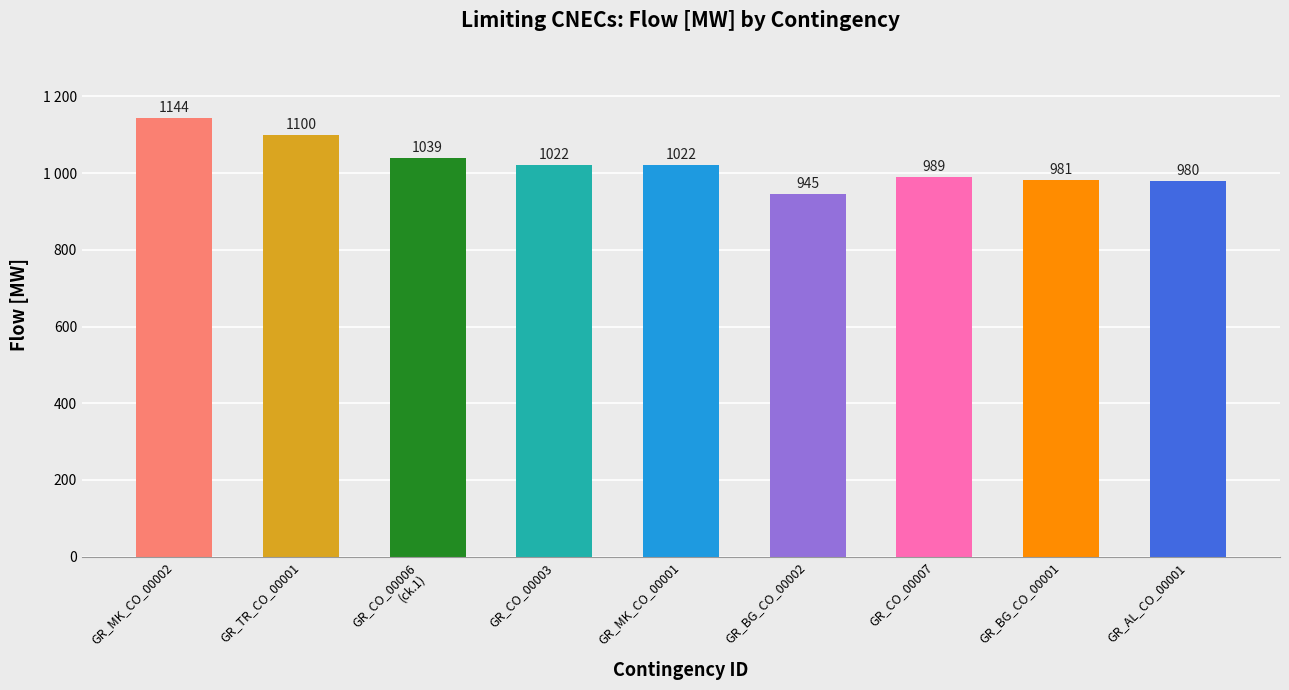

What is the value of the 4th bar from the left?

1022